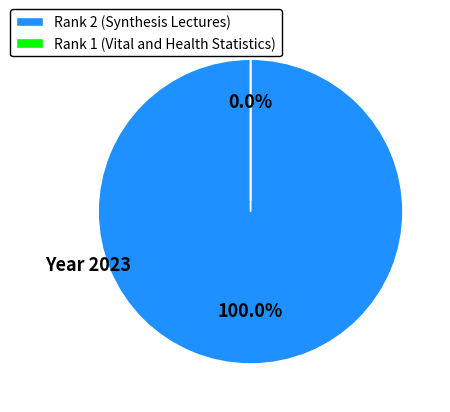

To the nearest percent, what is the difference between the Rank 1 (Vital and Health Statistics) and Rank 2 (Synthesis Lectures) slice percentages?

100%